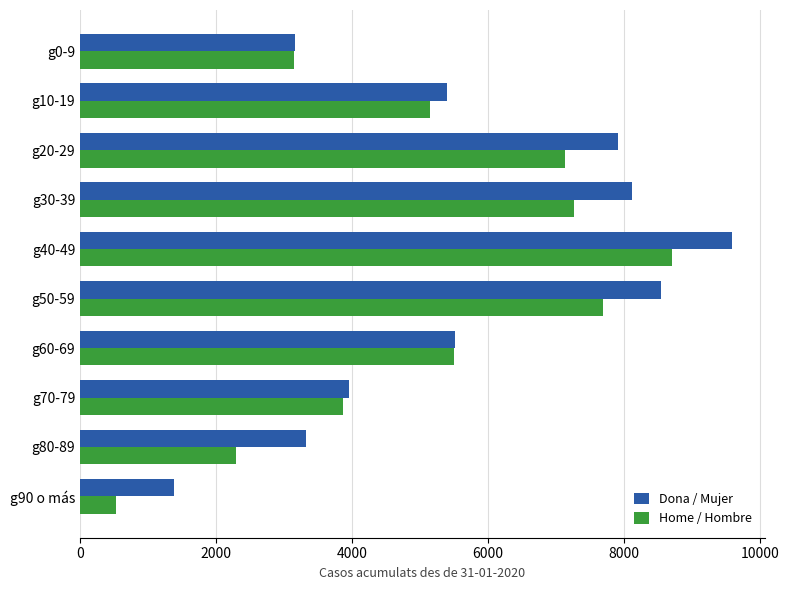

What is the sum of the Home / Hombre values at g70-79 and g20-29?

10996